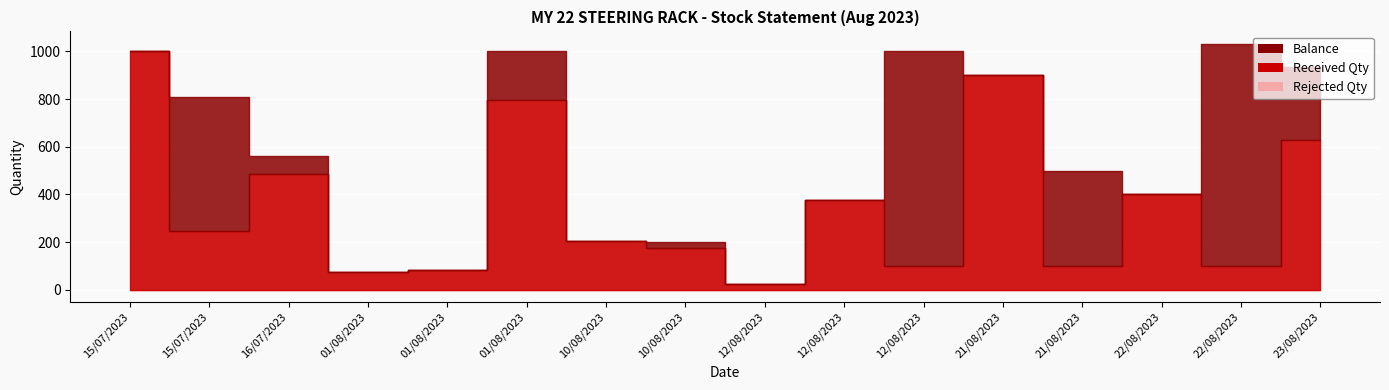

How many lines are shown in the chart?

3